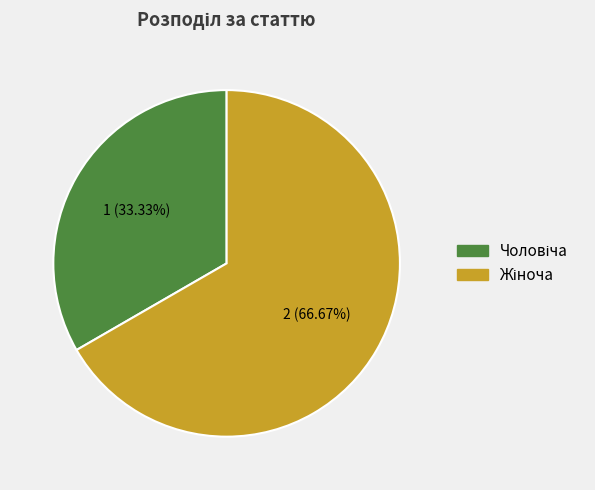

Does any single category account for the majority?

Yes